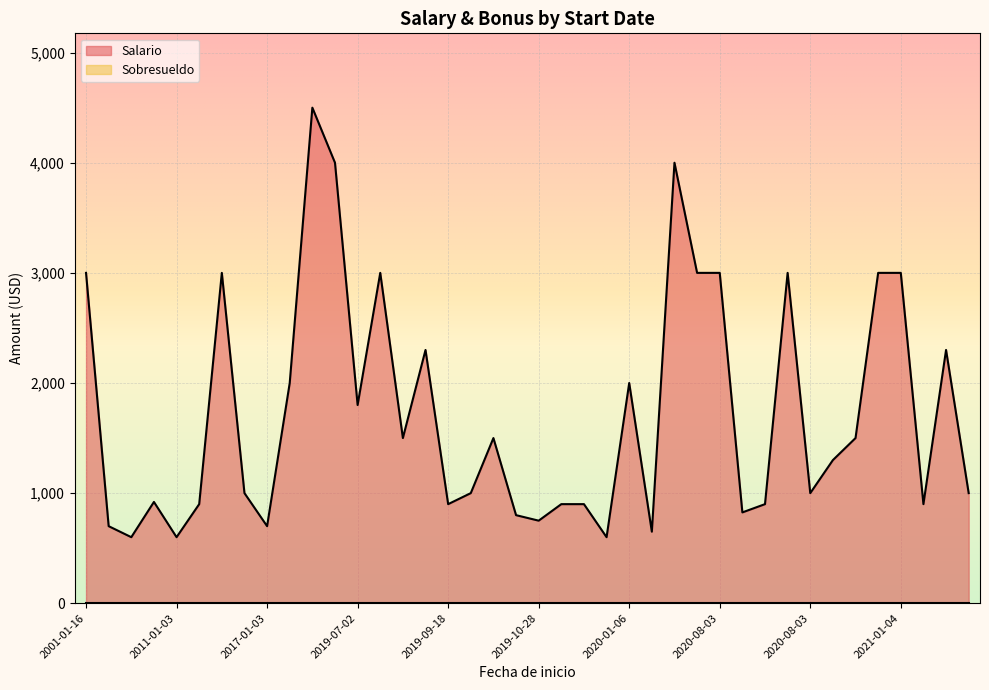

Does the chart display data point markers on the line(s)?

No